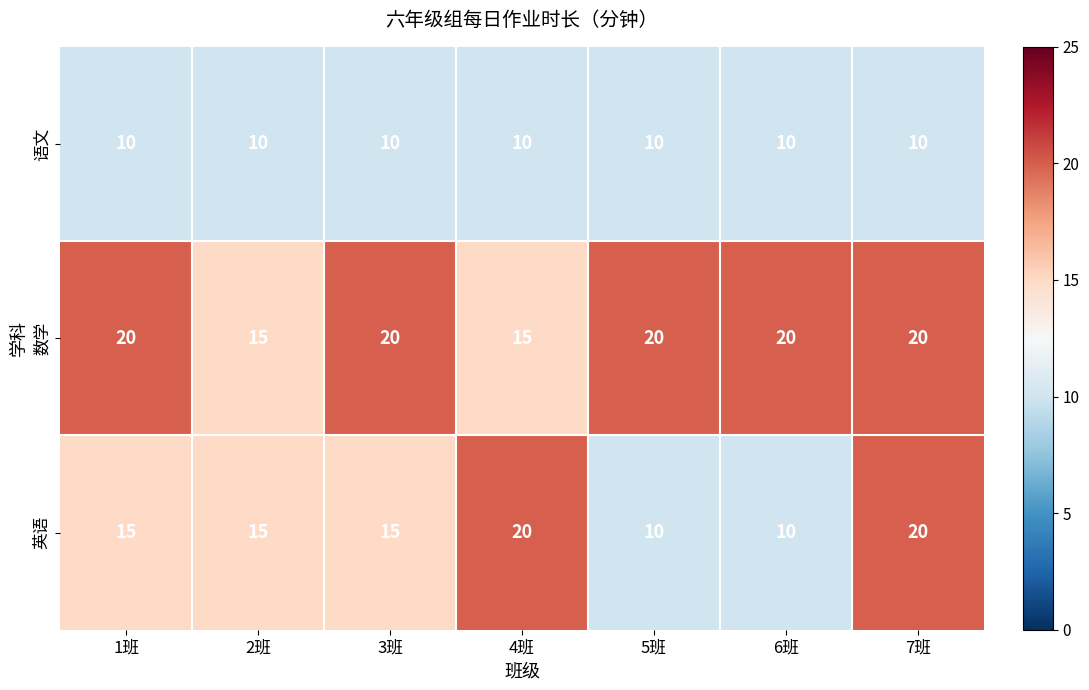

What is the lowest value of the 英语 series?

10